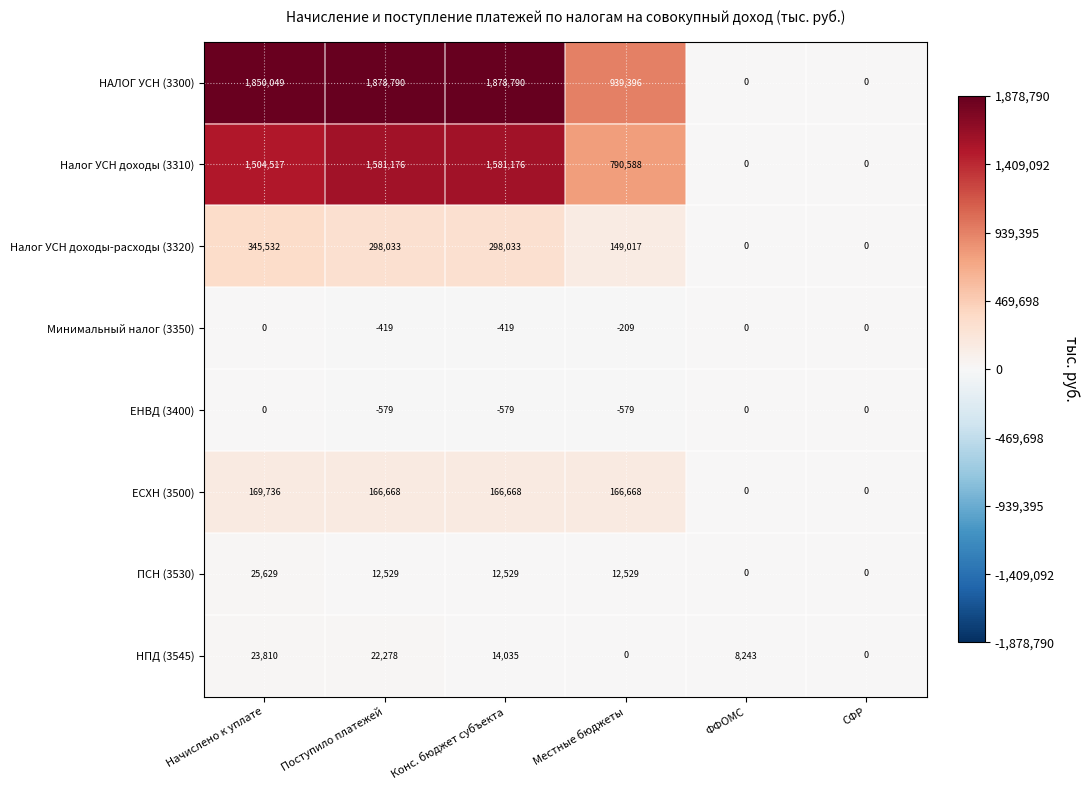

What is the difference between the Налог УСН доходы (3310) values at ФФОМС and Поступило платежей?

1581176